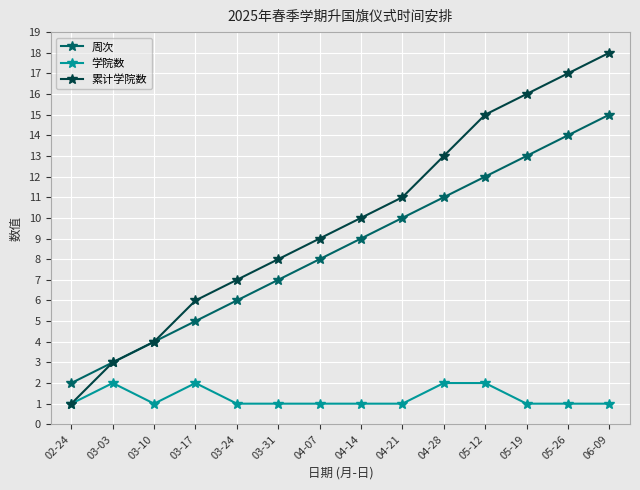

Rank the series by their average value, from highest to lowest.

累计学院数, 周次, 学院数